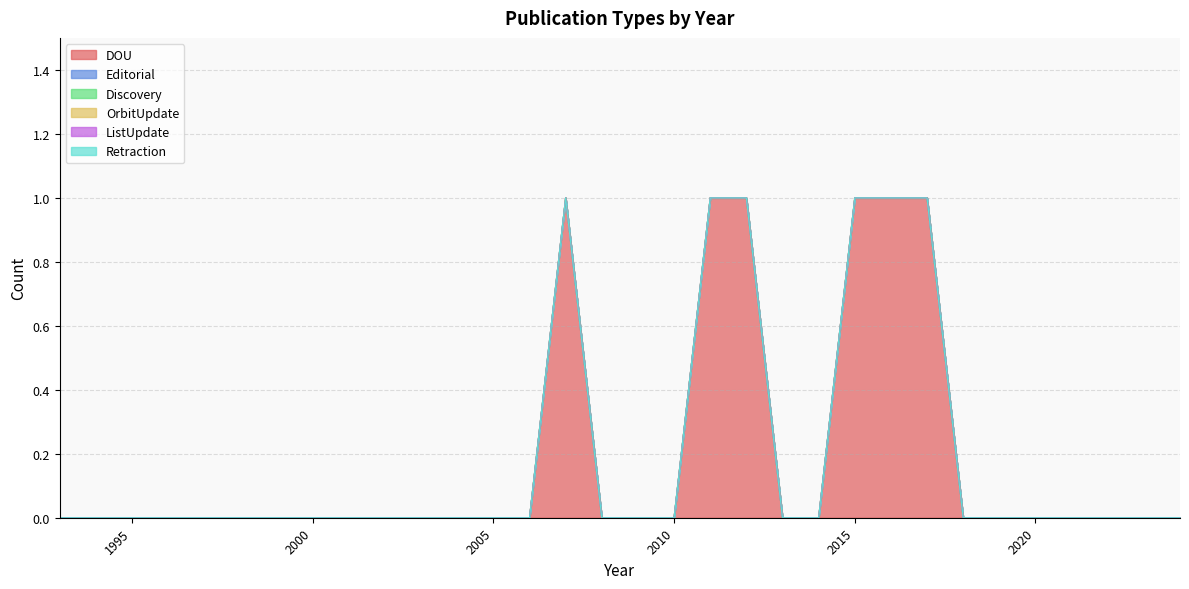

Which category has the lowest value in the ListUpdate series?

1993